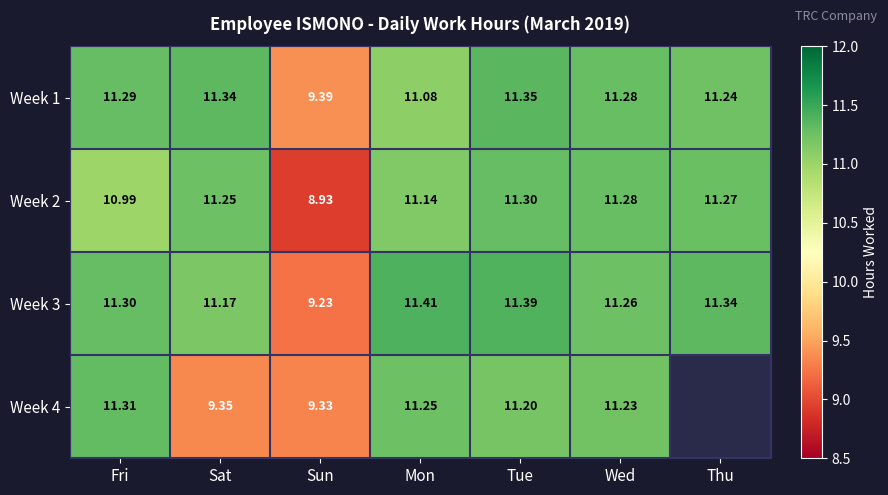

How many series are shown in this chart?

4